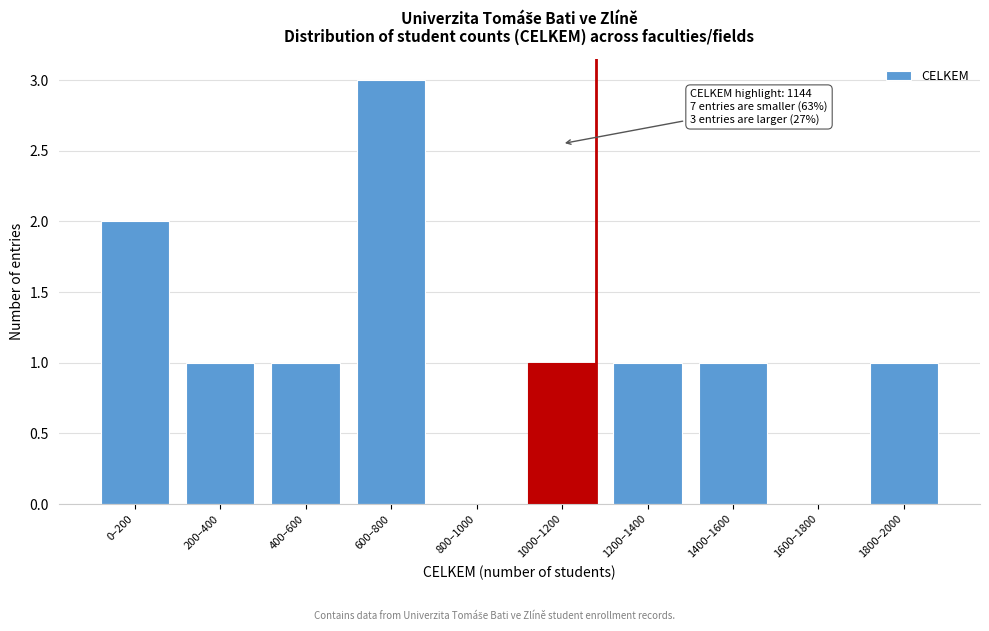

Reading right to left, what are all the values shown in this chart?

1800–2000=1	1600–1800=0	1400–1600=1	1200–1400=1	1000–1200=1	800–1000=0	600–800=3	400–600=1	200–400=1	0–200=2